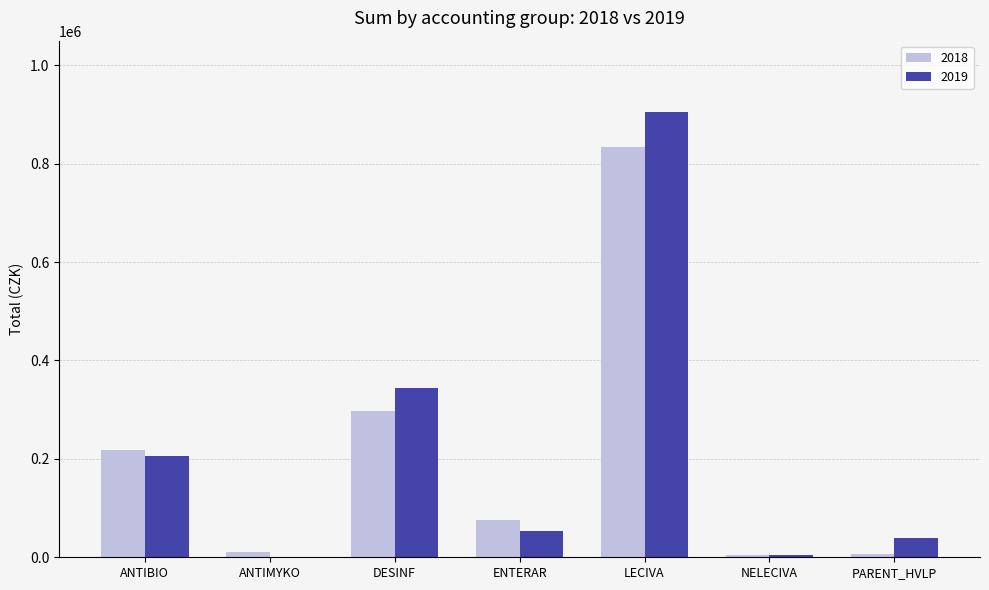

Is it true that 2019 equals 206286.6 at ANTIBIO?

True